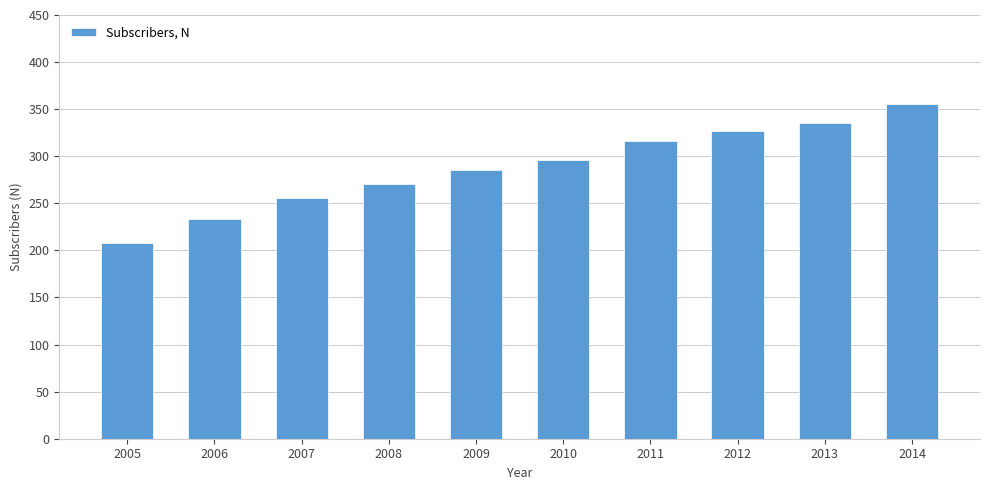

At which label is the value closest to 281?

2009